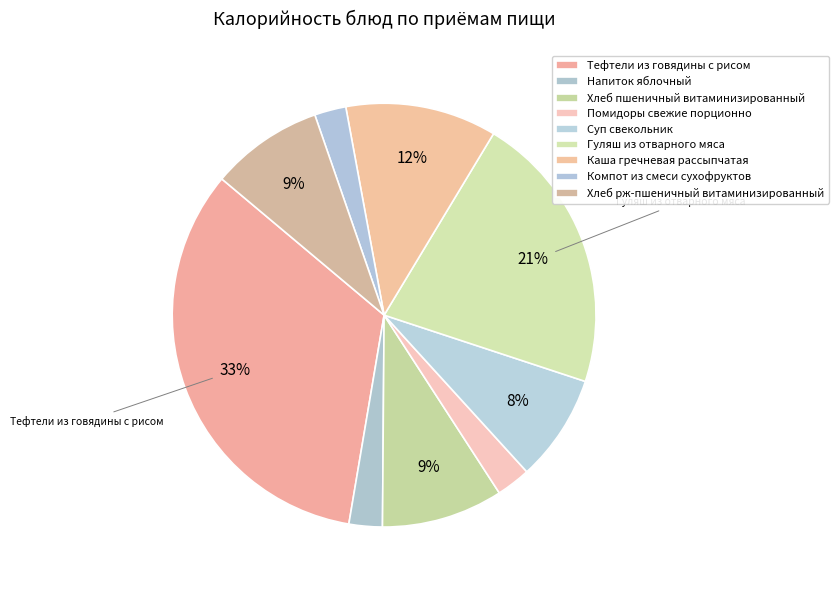

How many segments does this pie chart have?

9